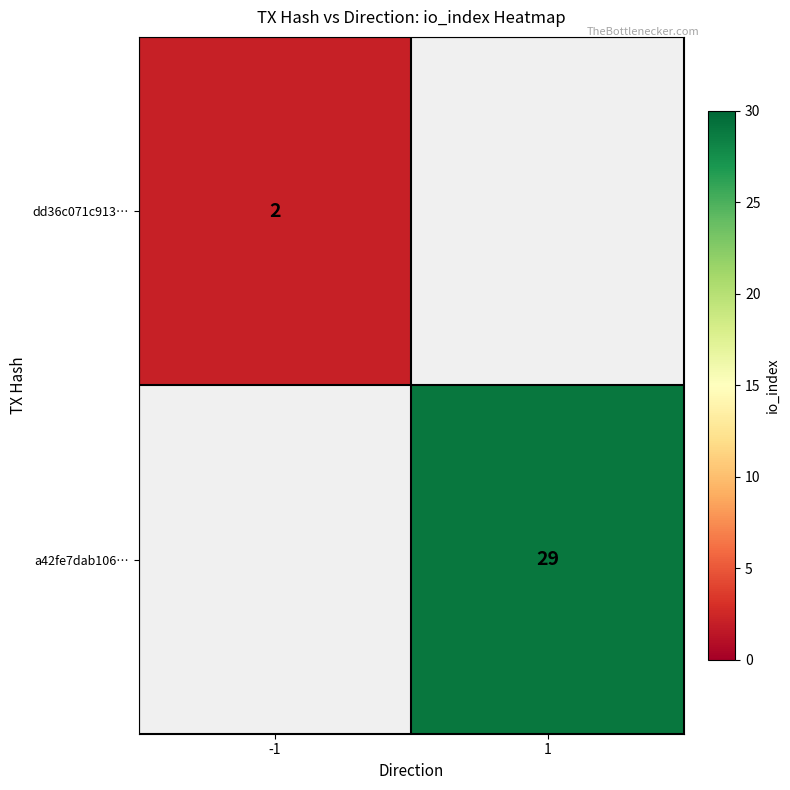

True or false: a42fe7dab106… has a value of 43 at 1.

False